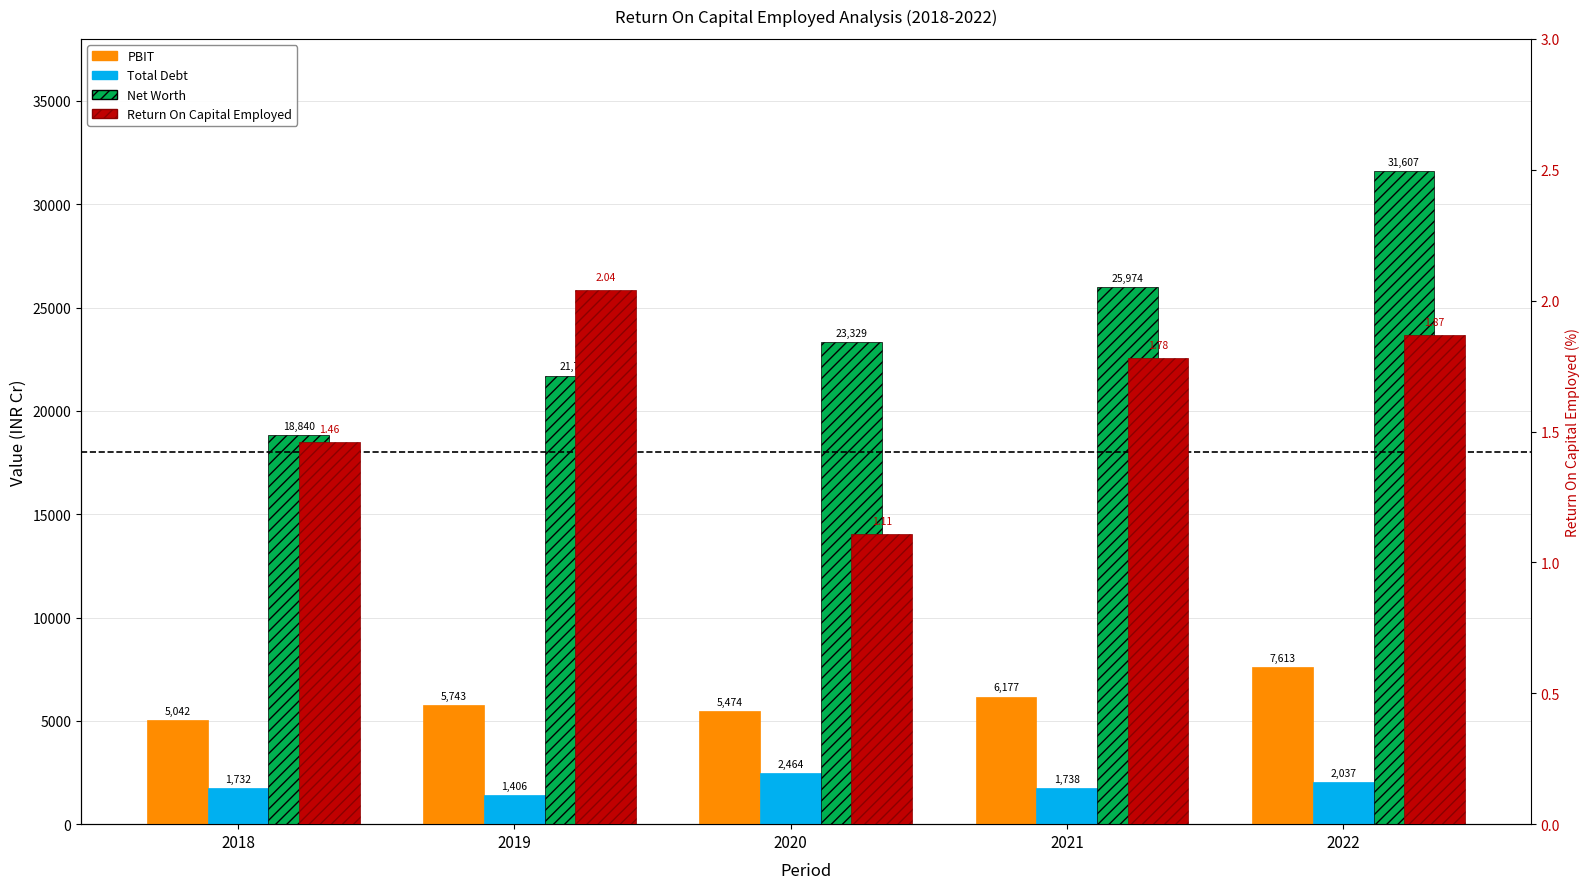

Which series changed the most between 2021 and 2022?

Net Worth